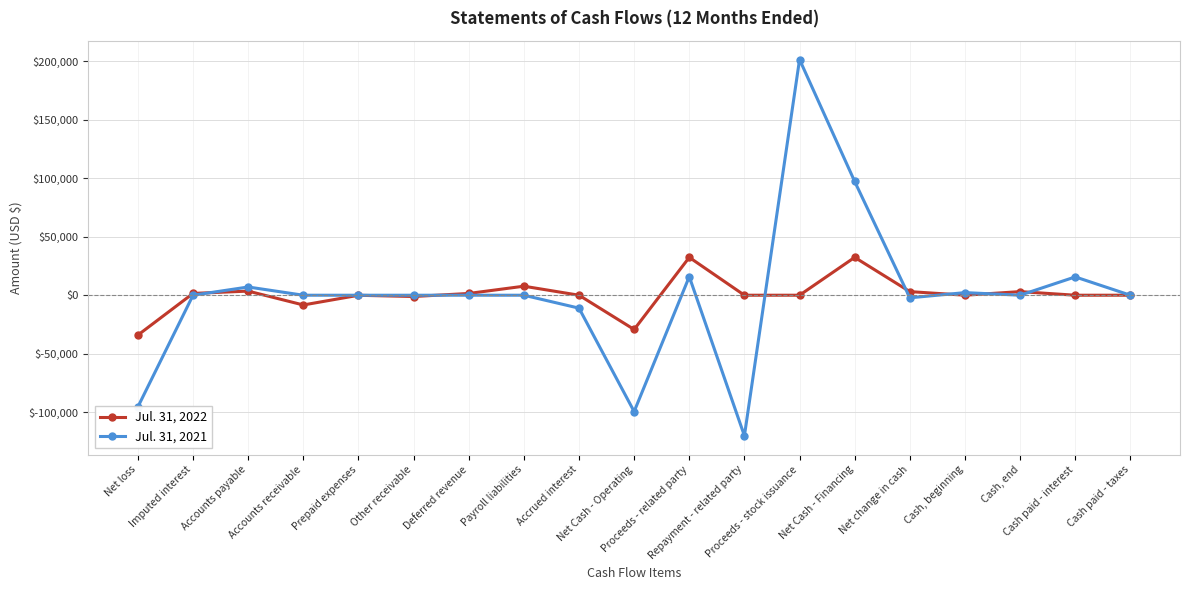

Which series has the widest spread of values?

Jul. 31, 2021